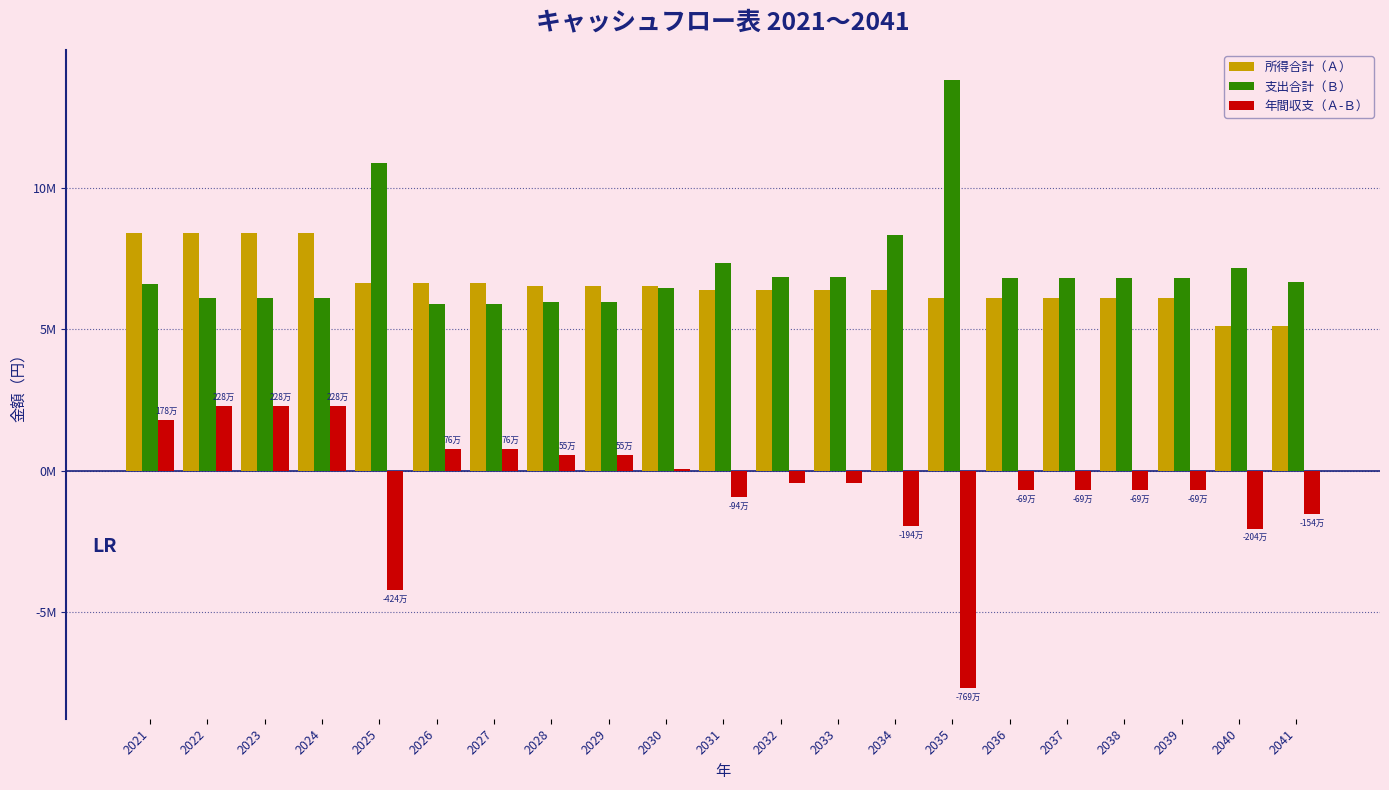

What are all the series names shown in the legend?

所得合計（Ａ）, 支出合計（Ｂ）, 年間収支（Ａ-Ｂ）